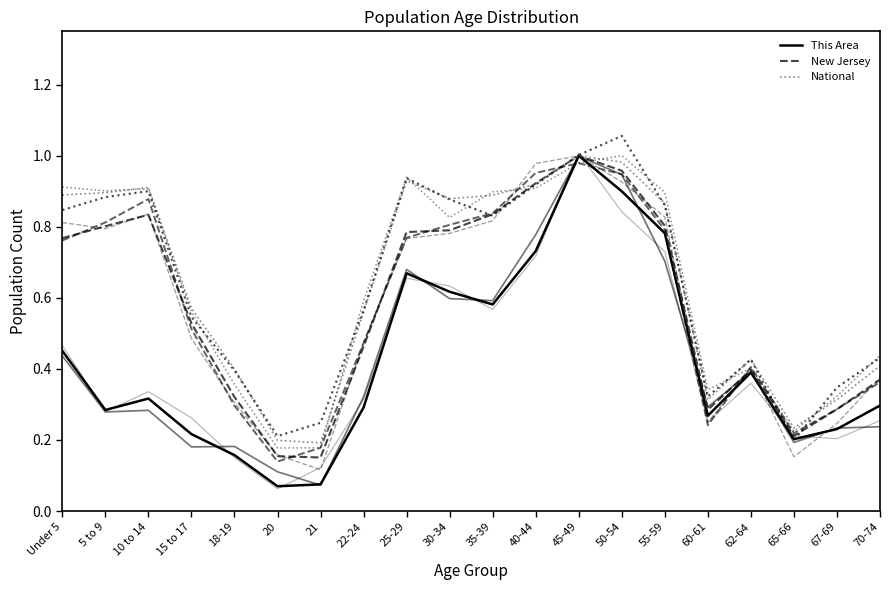

How many lines are shown in the chart?

9